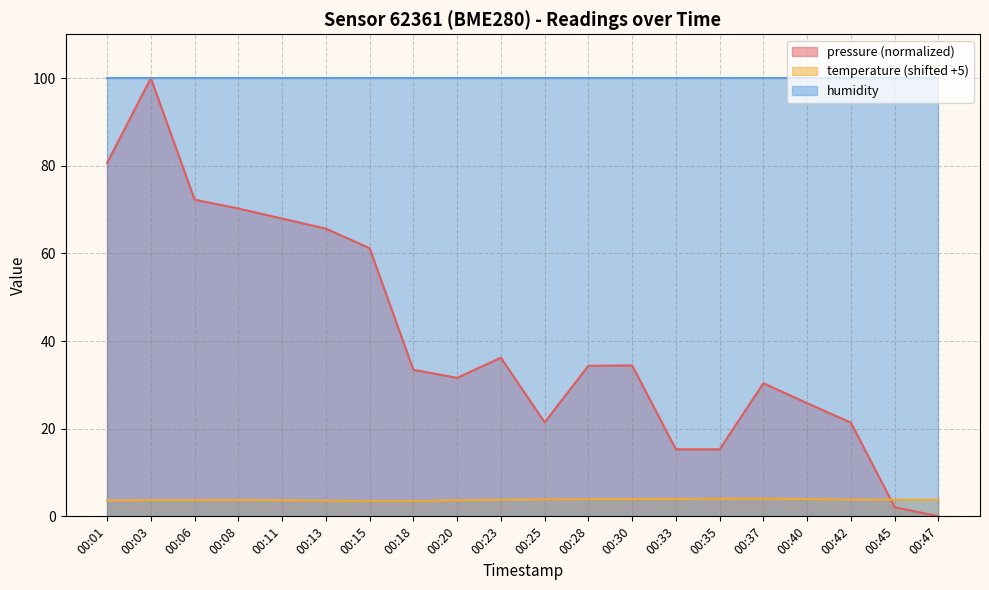

Where is temperature nearest to the value 3?

00:18